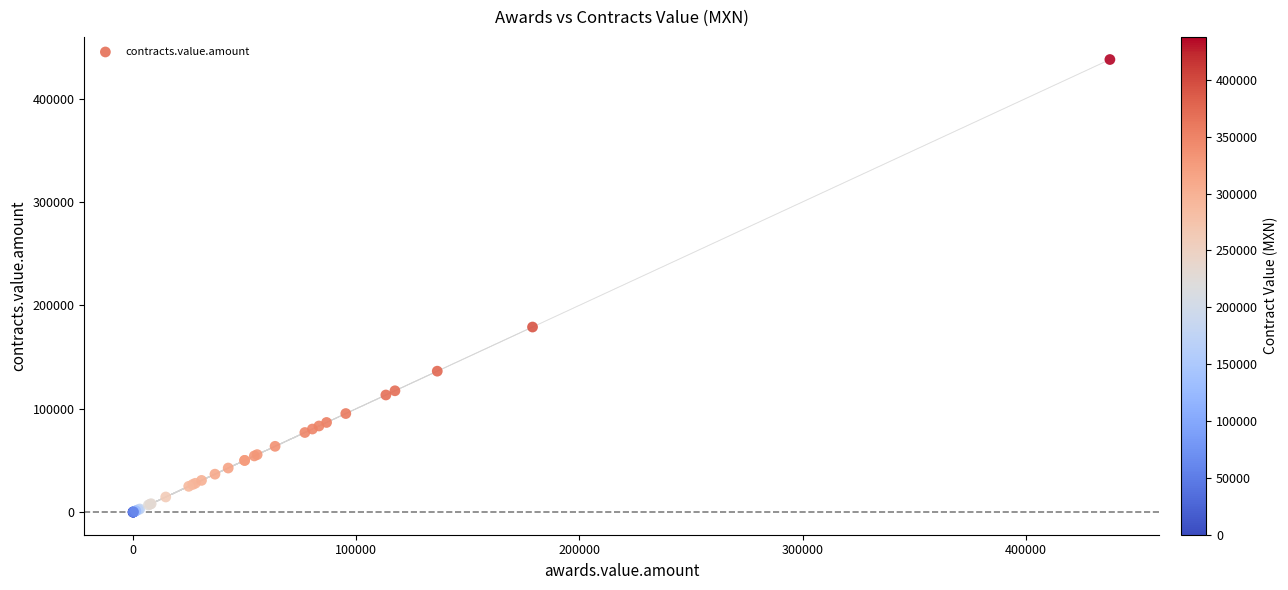

What Y value in the scatter plot is closest to 218891?

179027.0